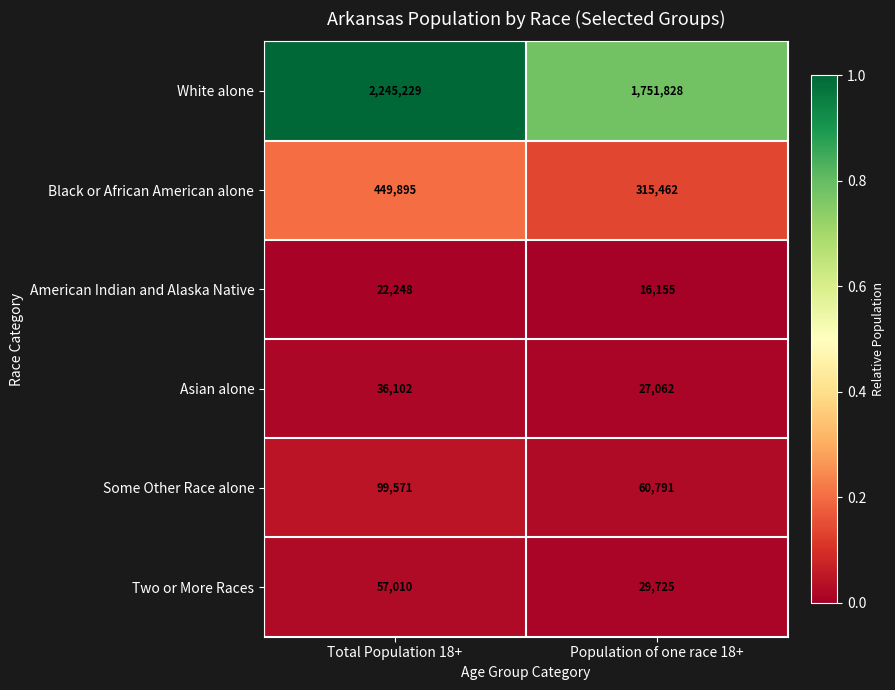

Is it true that American Indian and Alaska Native equals 36288 at Total Population 18+?

False